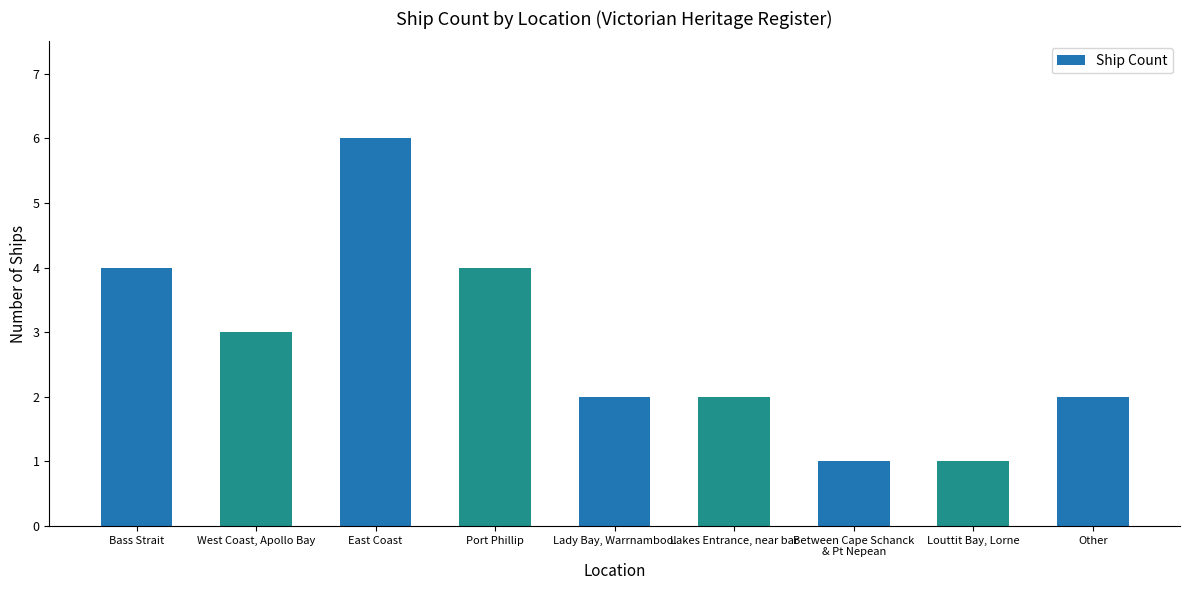

What value does the data have at East Coast?

6